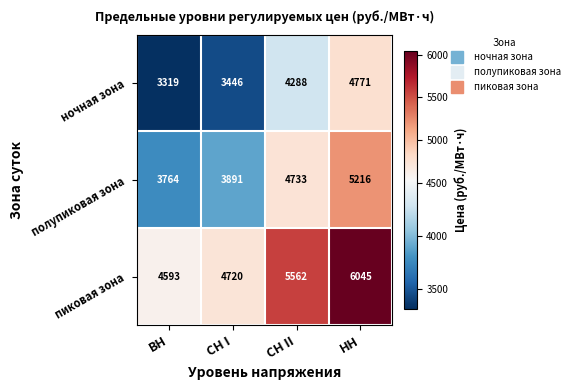

At how many categories does at least one series exceed 5750?

1